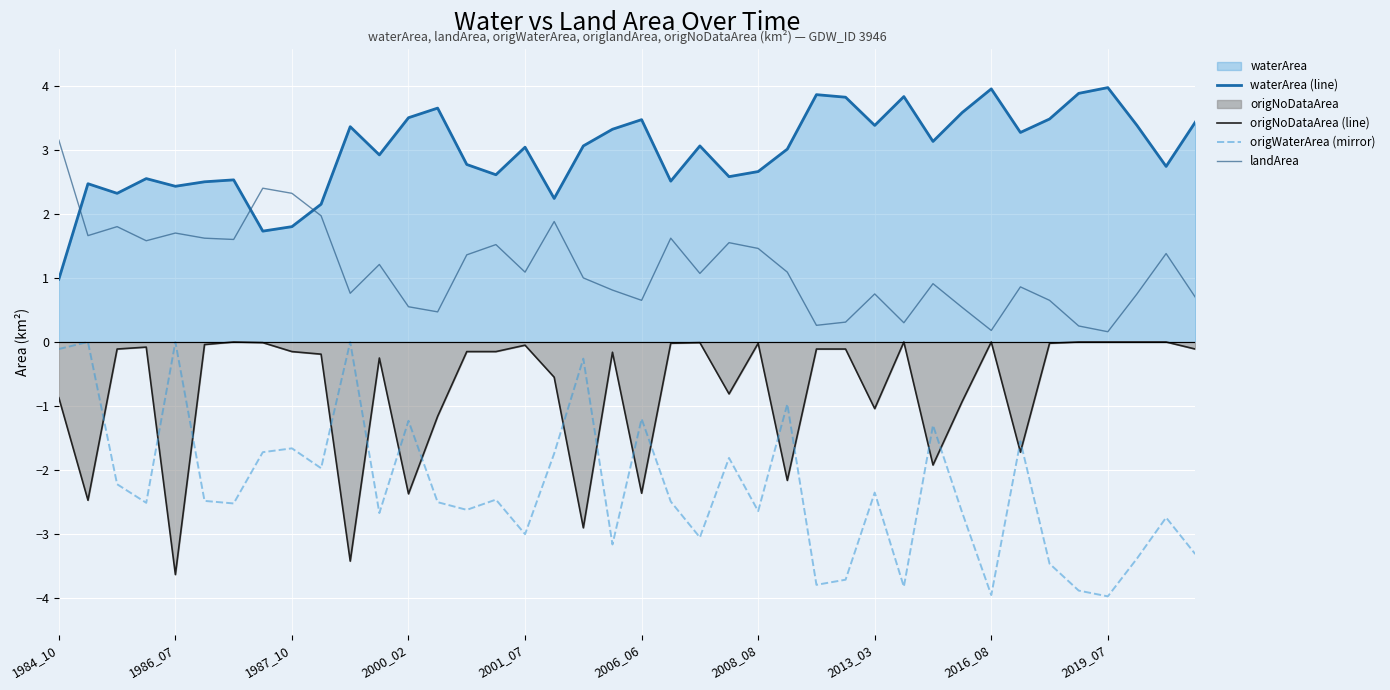

Rank the series at 2008_08 from highest to lowest value.

waterArea (line), landArea, origNoDataArea (line), origWaterArea (mirror)